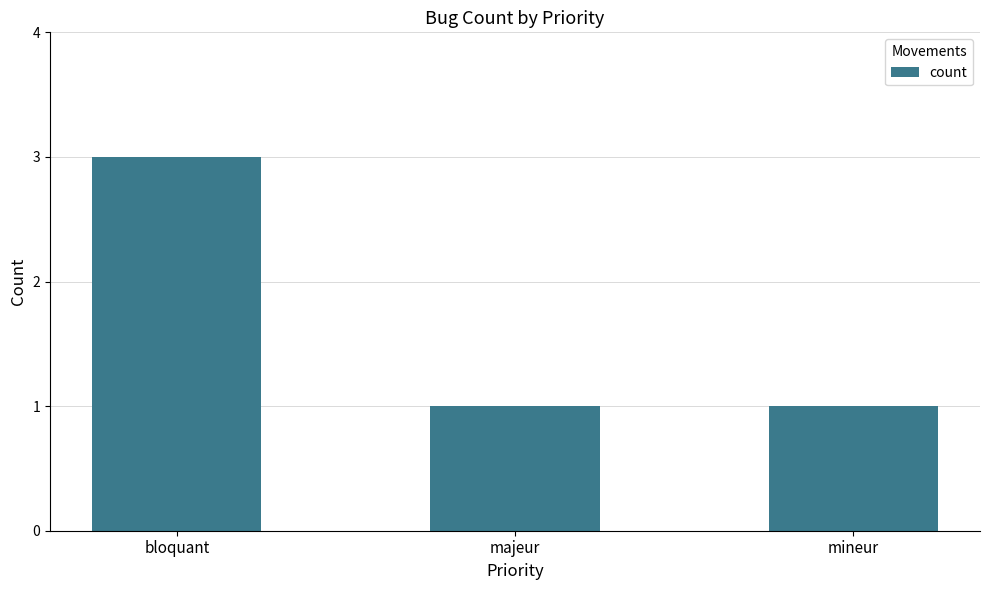

Does the chart contain any negative values?

No